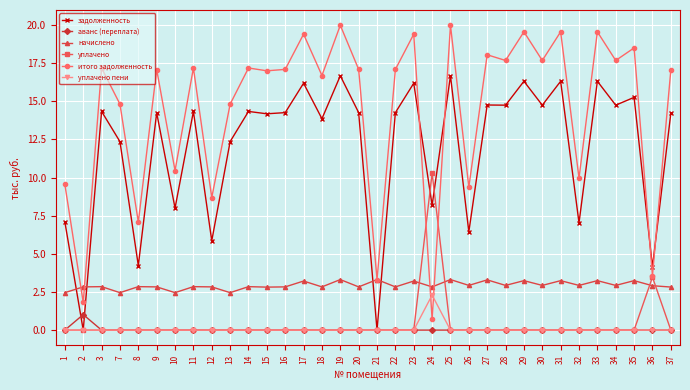

List the series in order of their peak value, lowest first.

аванс (переплата), уплачено пени, начислено, уплачено, задолженность, итого задолженность